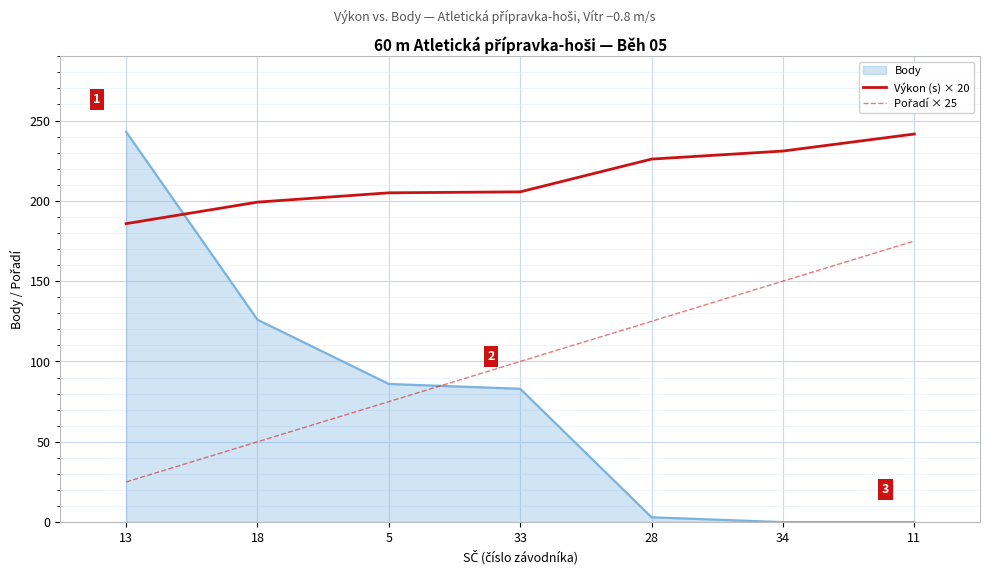

What is the minimum value shown in the chart?

0.0